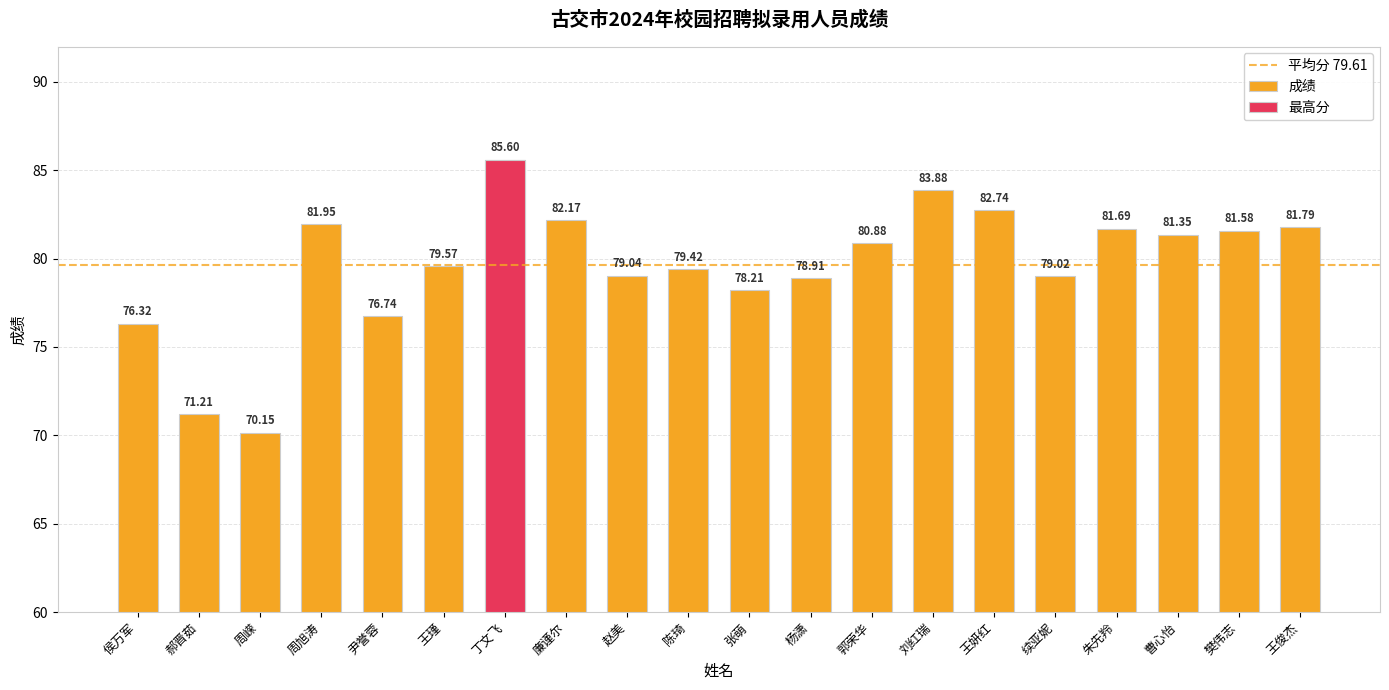

What is the sum of the values at 王俊杰 and 王瑾?

161.4